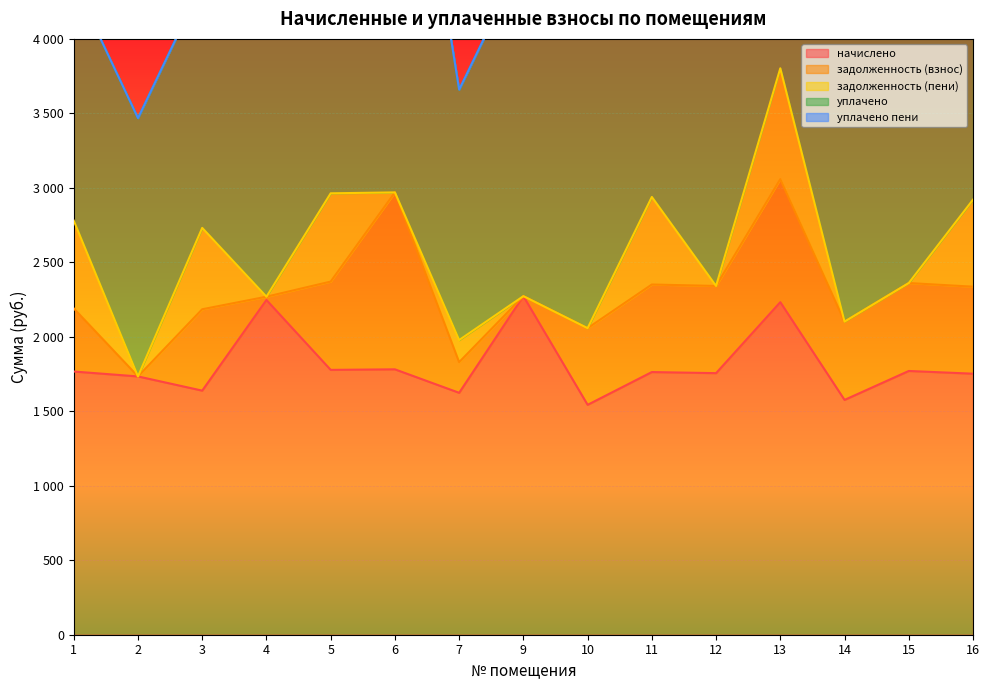

Rank the series at 16 from lowest to highest value.

уплачено пени, задолженность (взнос), задолженность (пени), начислено, уплачено